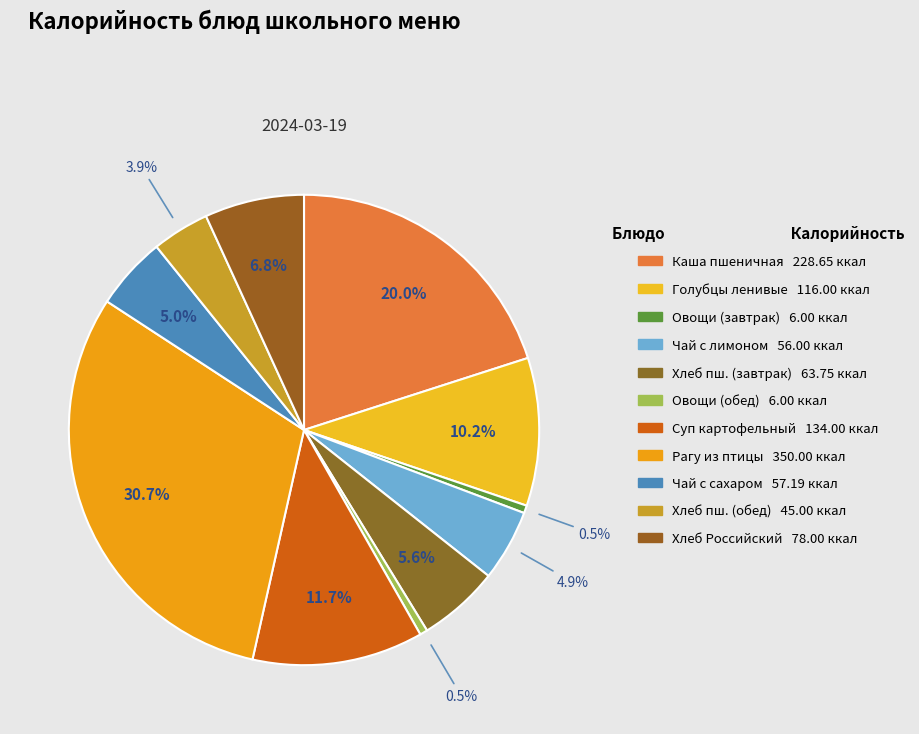

Which slice is the smallest?

Овощи натуральные свежие (завтрак)